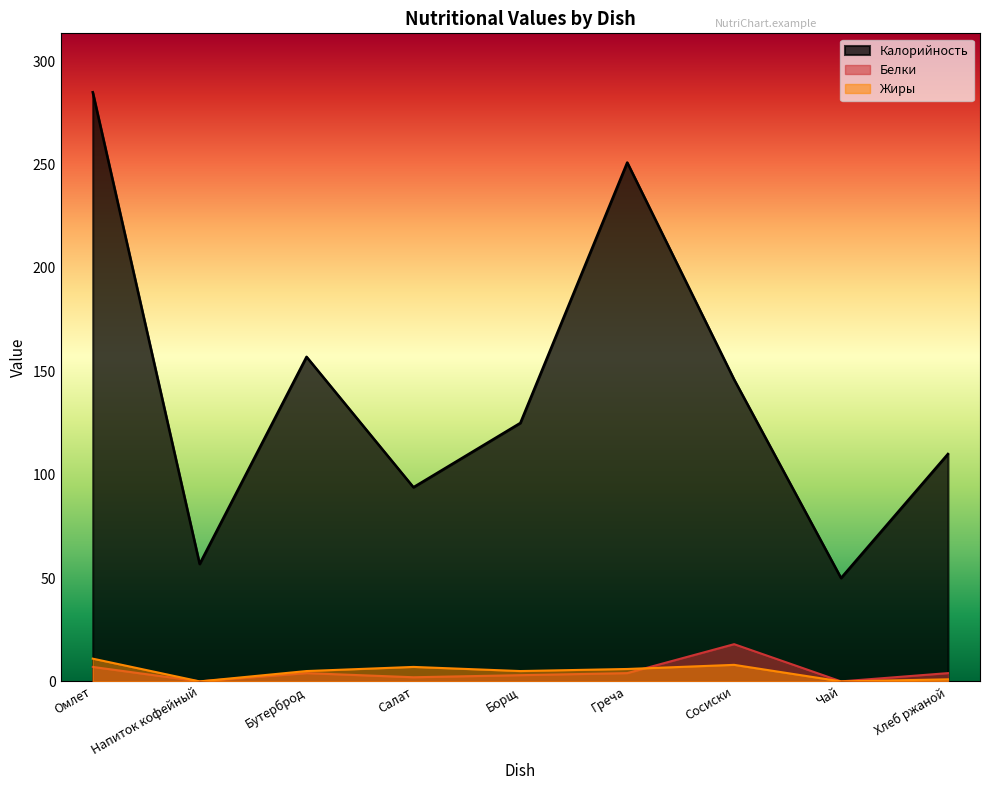

Which series has the largest total across all categories?

Калорийность